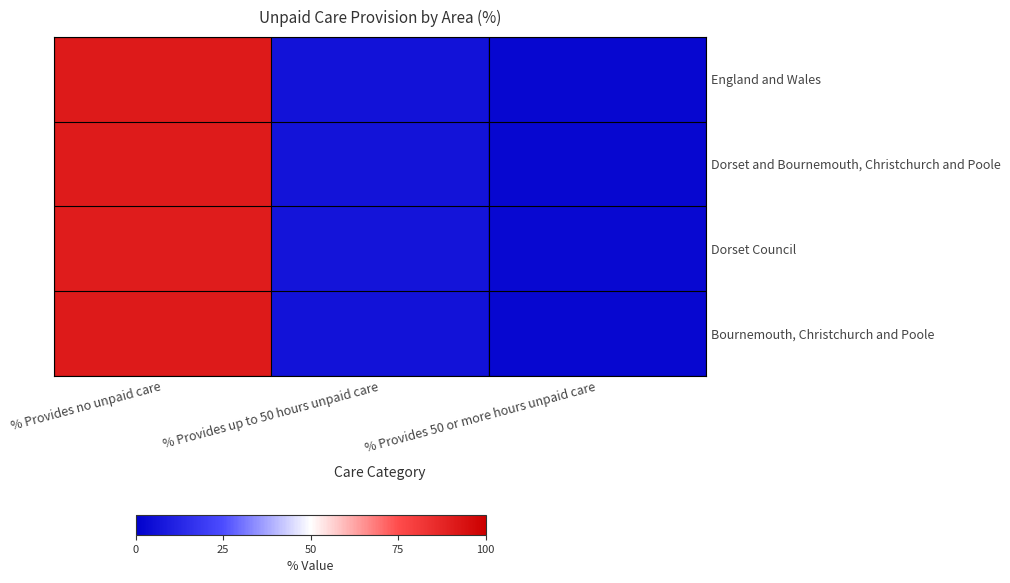

Reading left to right, list all the values displayed in this chart.

England and Wales: % Provides no unpaid care=91.1	% Provides up to 50 hours unpaid care=6.2	% Provides 50 or more hours unpaid care=2.7
Dorset and Bournemouth, Christchurch and Poole: % Provides no unpaid care=90.8	% Provides up to 50 hours unpaid care=6.5	% Provides 50 or more hours unpaid care=2.7
Dorset Council: % Provides no unpaid care=90.3	% Provides up to 50 hours unpaid care=6.8	% Provides 50 or more hours unpaid care=2.9
Bournemouth, Christchurch and Poole: % Provides no unpaid care=91.3	% Provides up to 50 hours unpaid care=6.2	% Provides 50 or more hours unpaid care=2.5